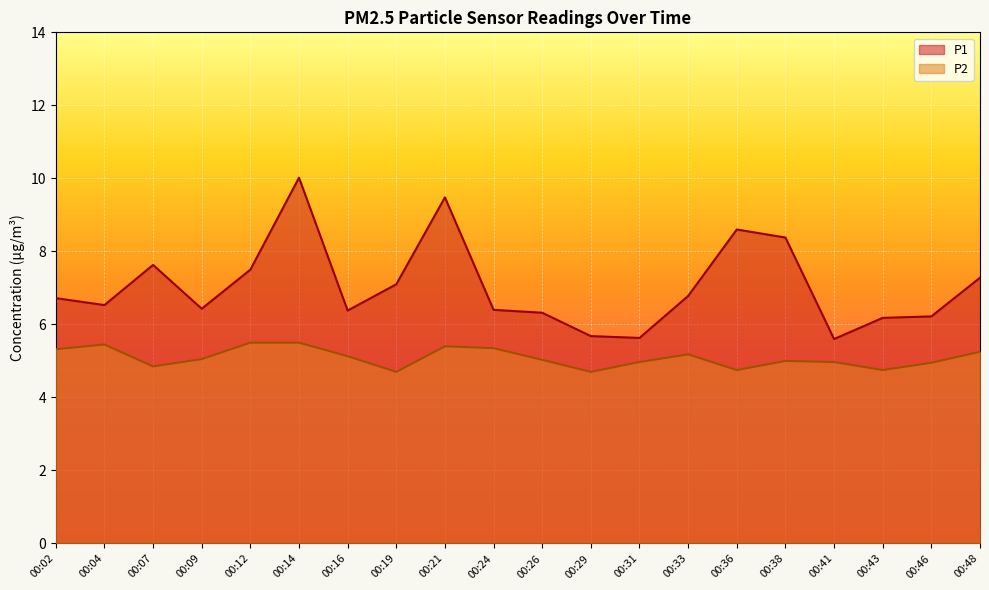

At which category does P2 reach its first local peak?

00:04